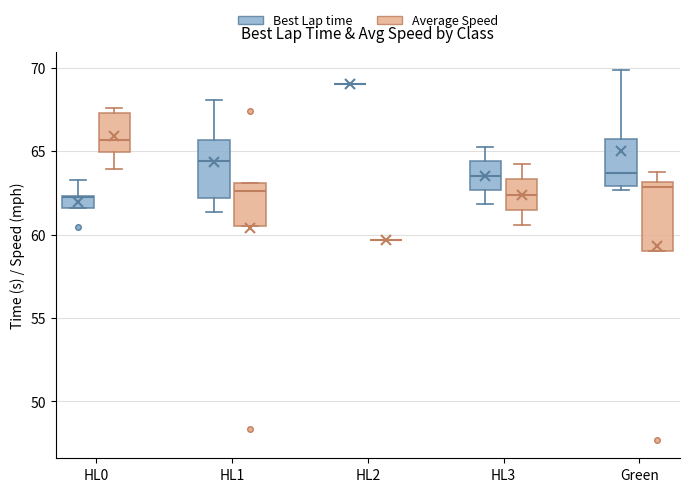

Where is the upper edge of the box for Green (Average Speed) on the y-axis? The values are not printed on the chart, so give them approximately, as read against the axis.

63.0